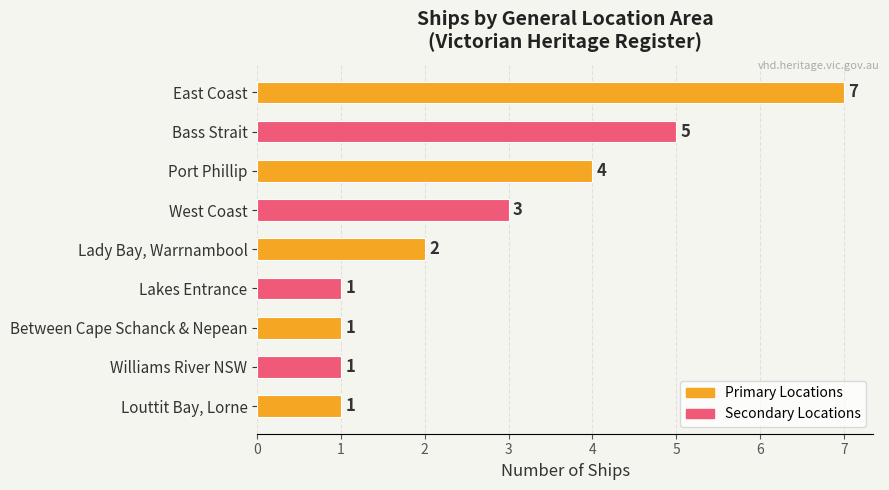

How many values are between 1 and 4?

7